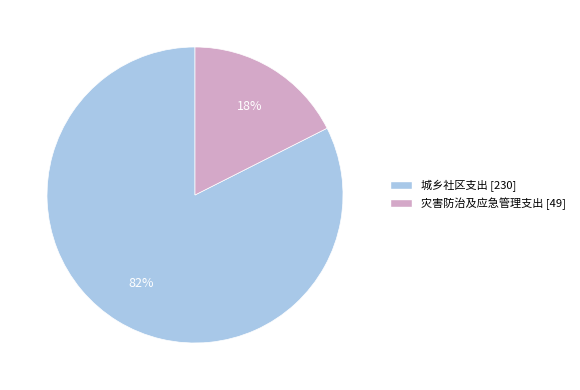

Which has a higher value, 城乡社区支出 or 灾害防治及应急管理支出?

城乡社区支出